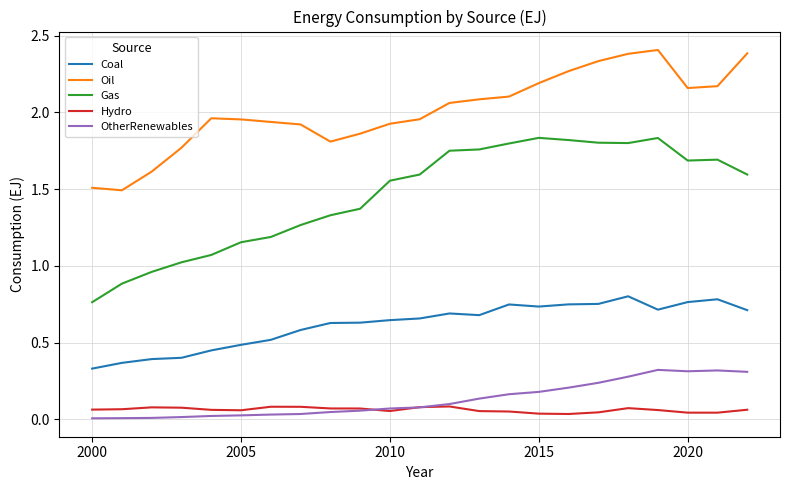

True or false: OtherRenewables and Coal cross at least once.

False